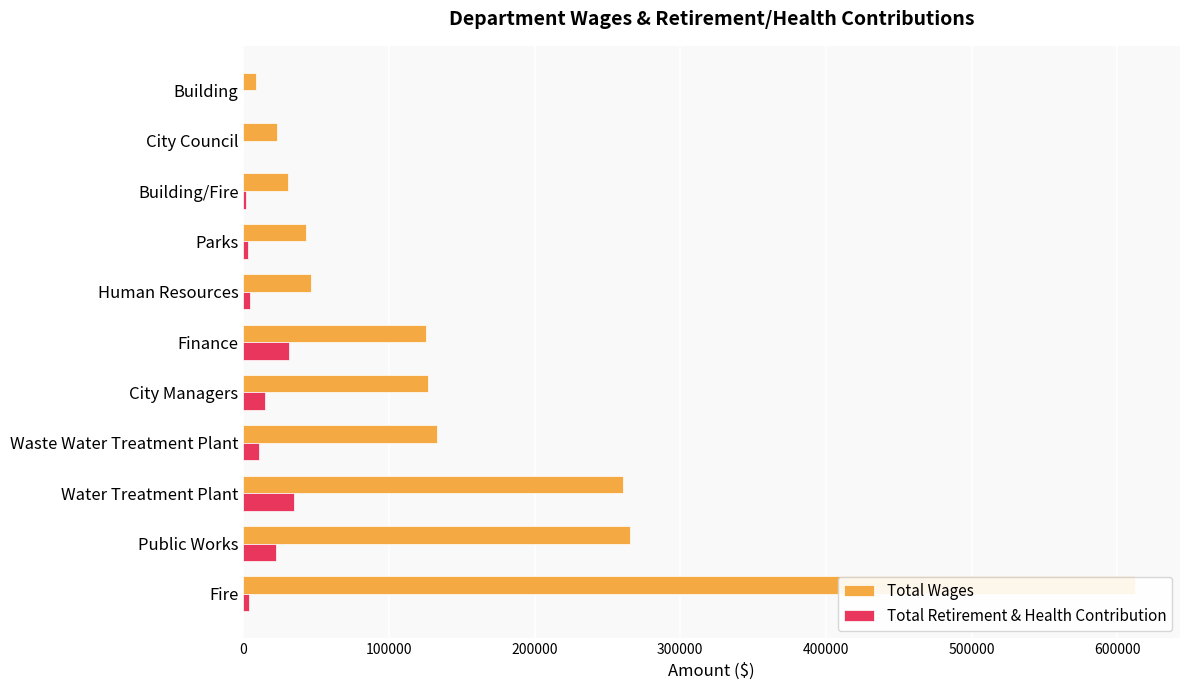

What is the spread (max minus min) of values at Building?

8510